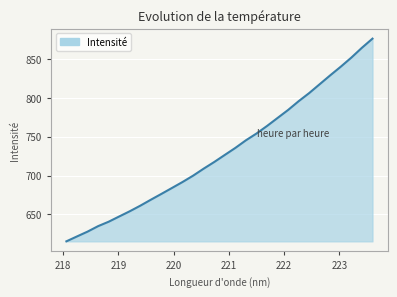

What is the minimum value shown in the chart?

615.2